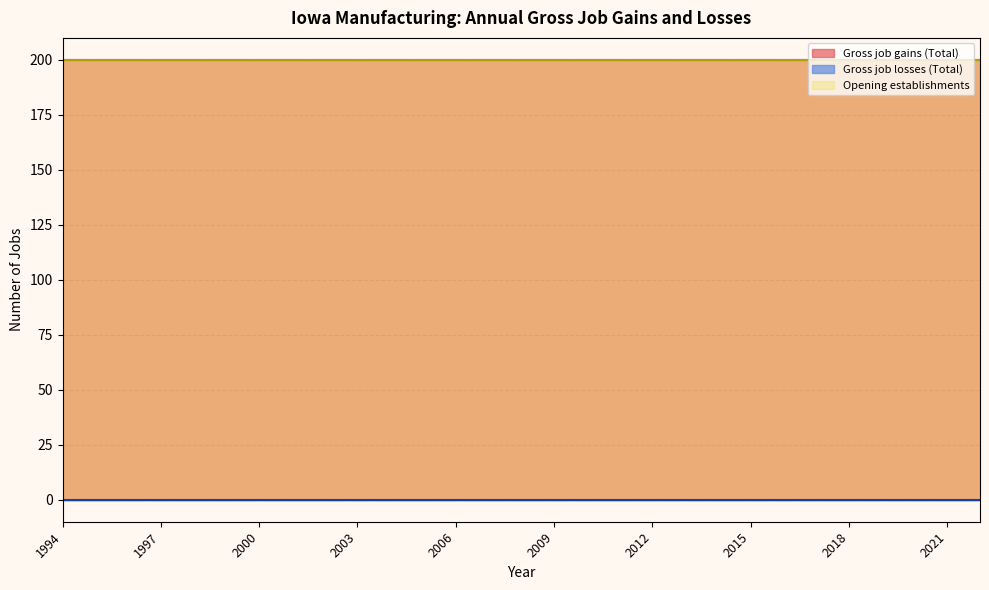

Rank the series by their maximum value, from lowest to highest.

Gross job losses (Total), Gross job gains (Total), Opening establishments